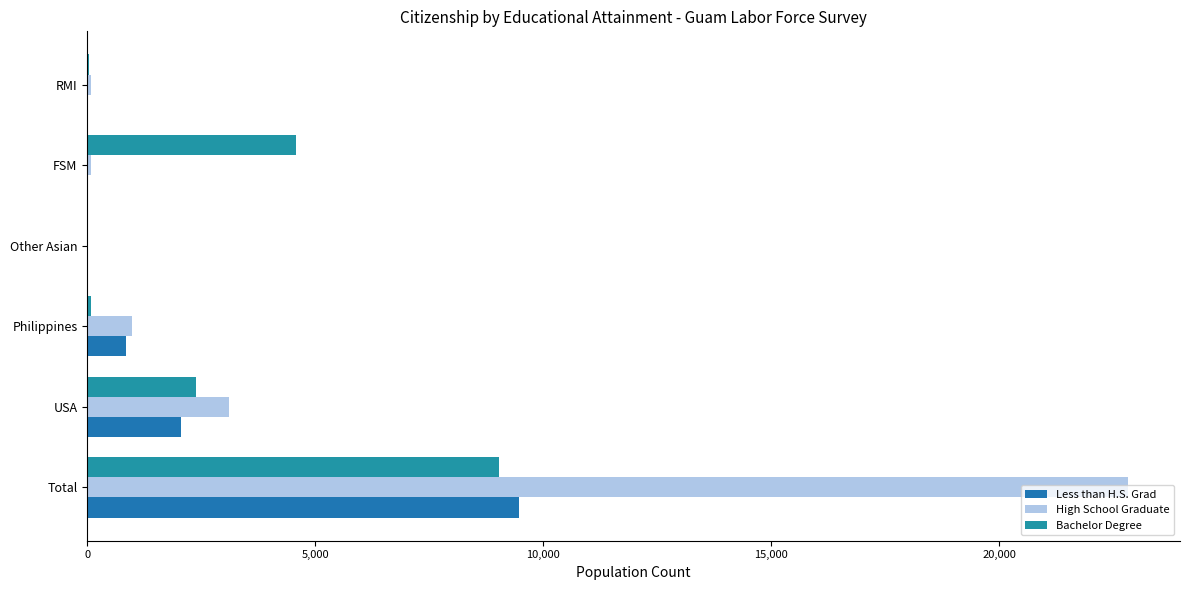

How many data points does each series have?

6